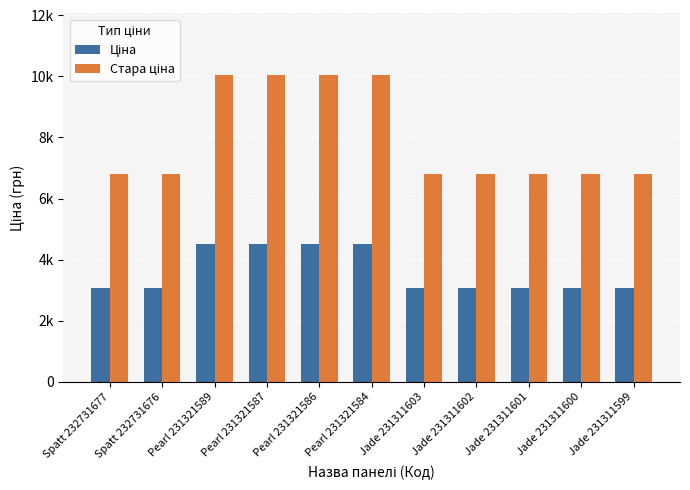

Are the bars horizontal?

No